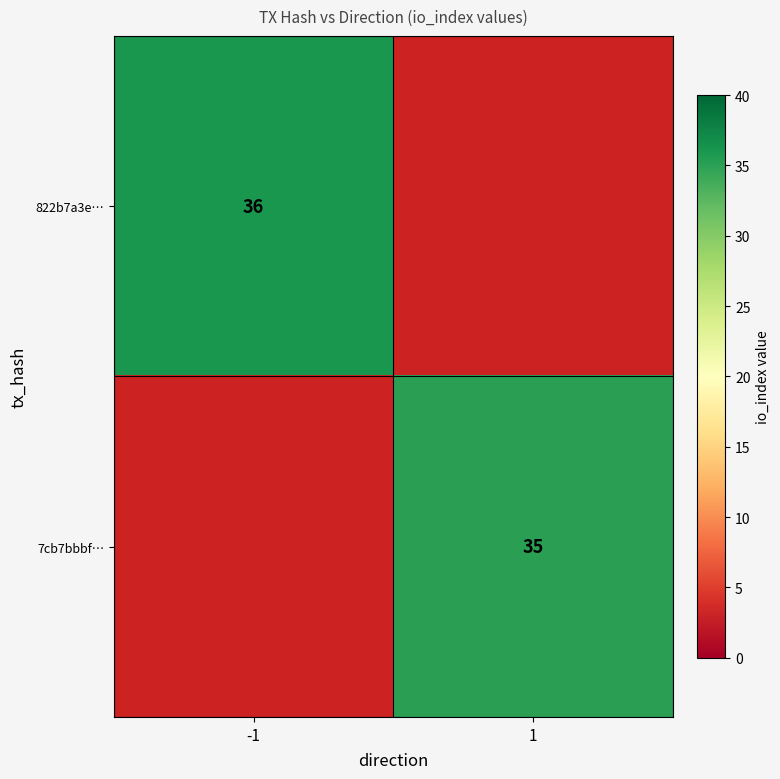

The value of 822b7a3e… at -1 is 55. True or false?

False